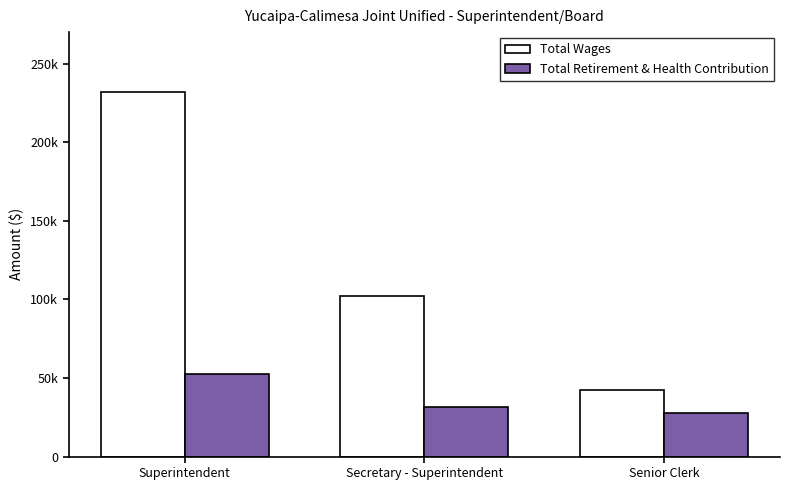

What are all the series names shown in the legend?

Total Wages, Total Retirement & Health Contribution